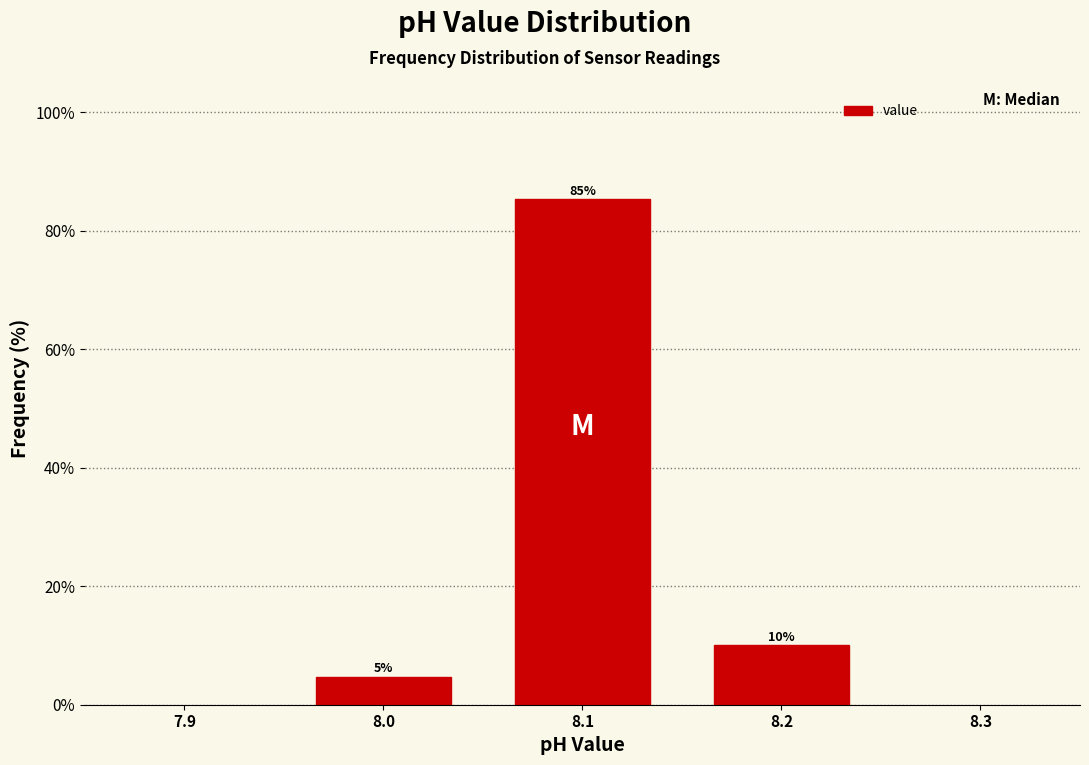

Which range on the x-axis has the tallest bar?

8.05 to 8.15